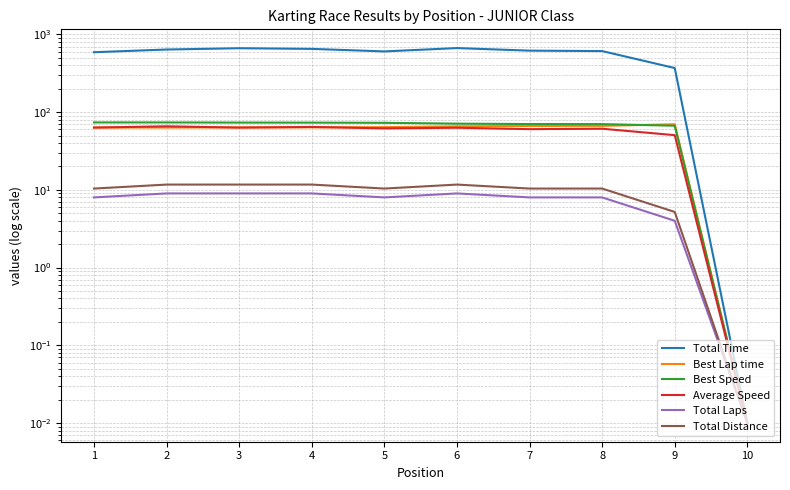

At how many categories does at least one series exceed 109?

9